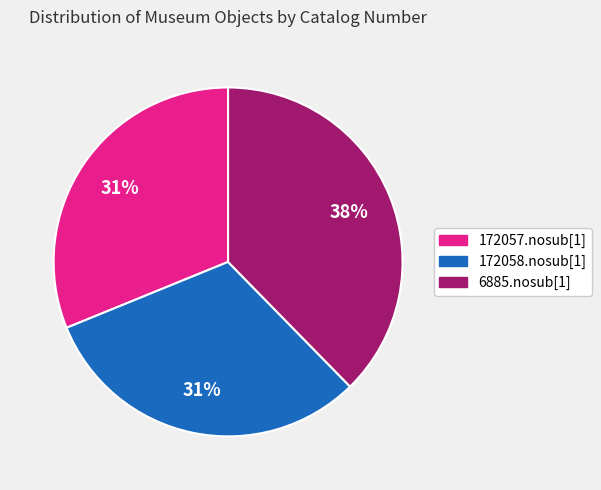

Is there a majority slice in this chart?

No